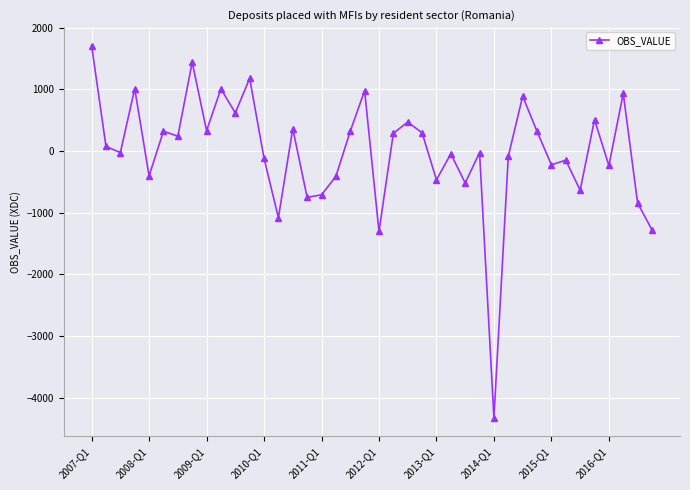

What is the value of the 5th point from the left?

-404.9